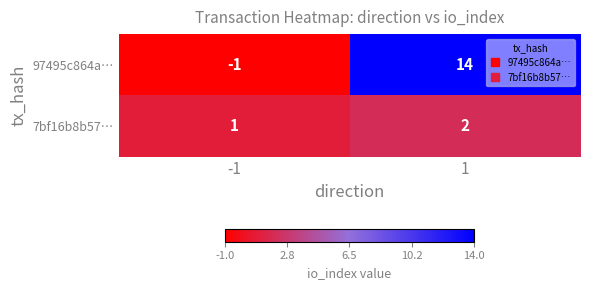

What is the greatest value displayed?

14